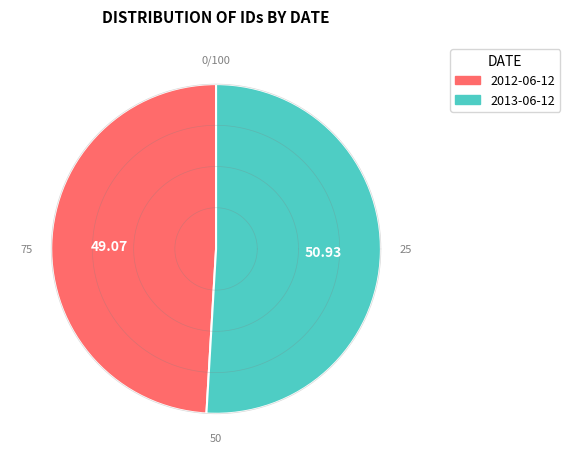

Is there a majority slice in this chart?

Yes